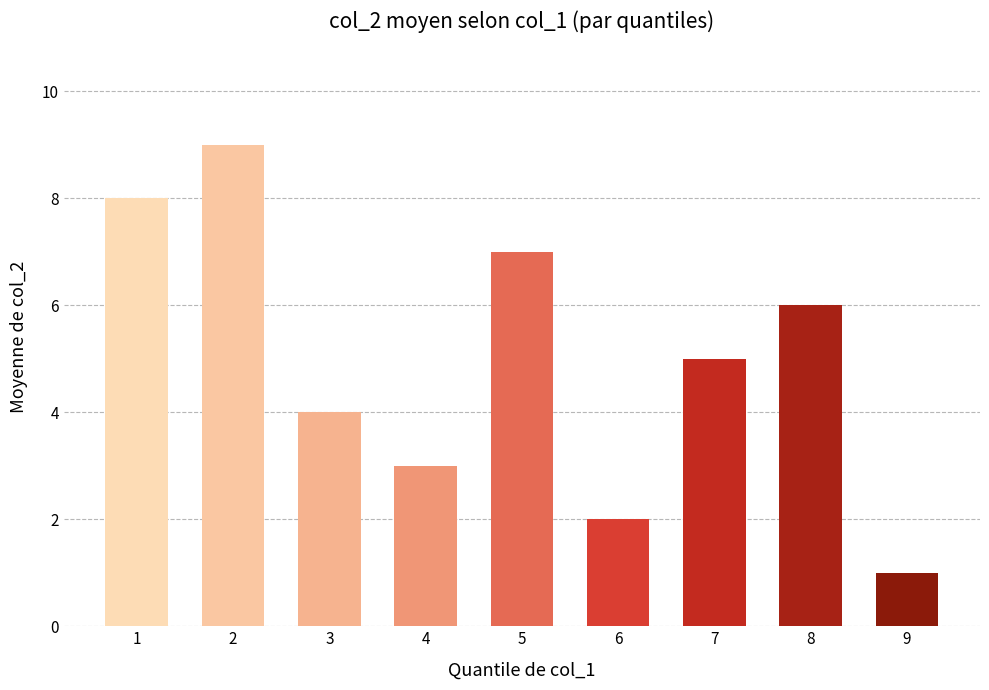

Which label corresponds to the smallest value in the chart?

9